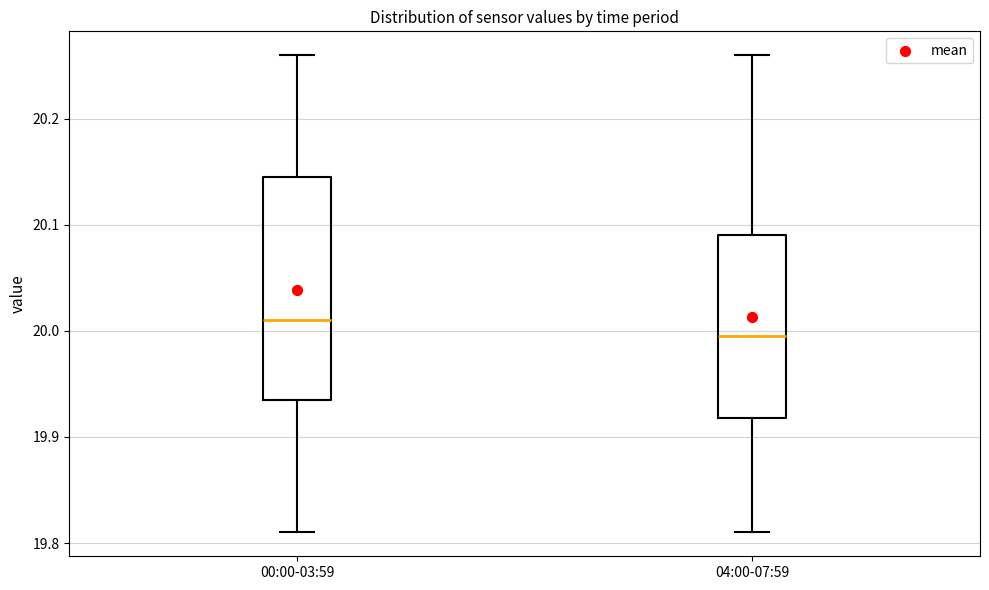

Where does the lower whisker of the box for 00:00-03:59 end on the y-axis? The values are not printed on the chart, so give them approximately, as read against the axis.

19.81